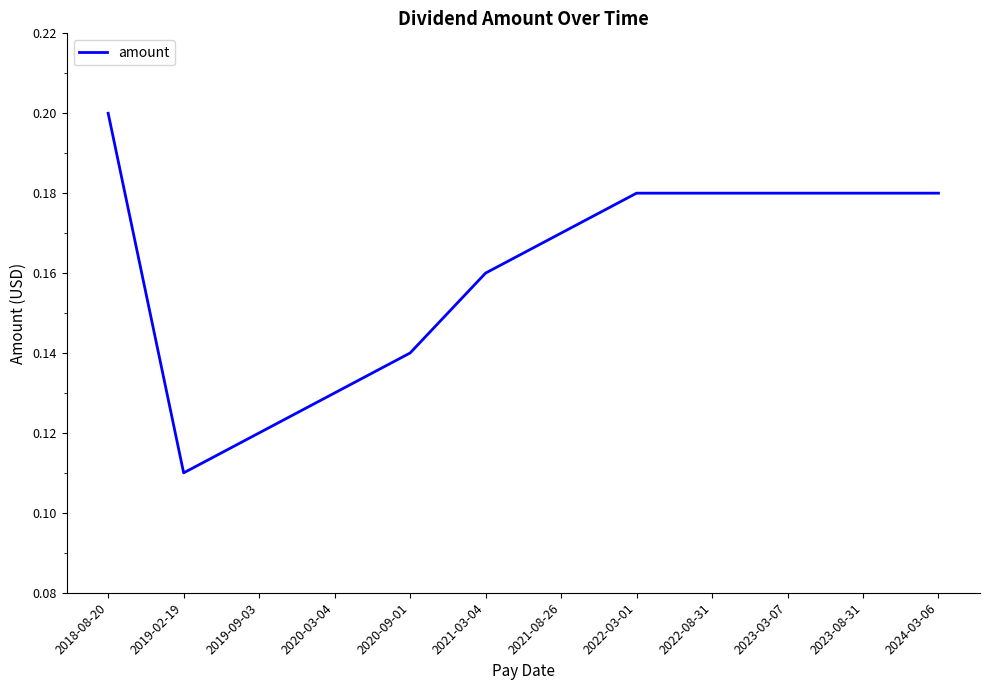

What position from the left is 2022-08-31?

9